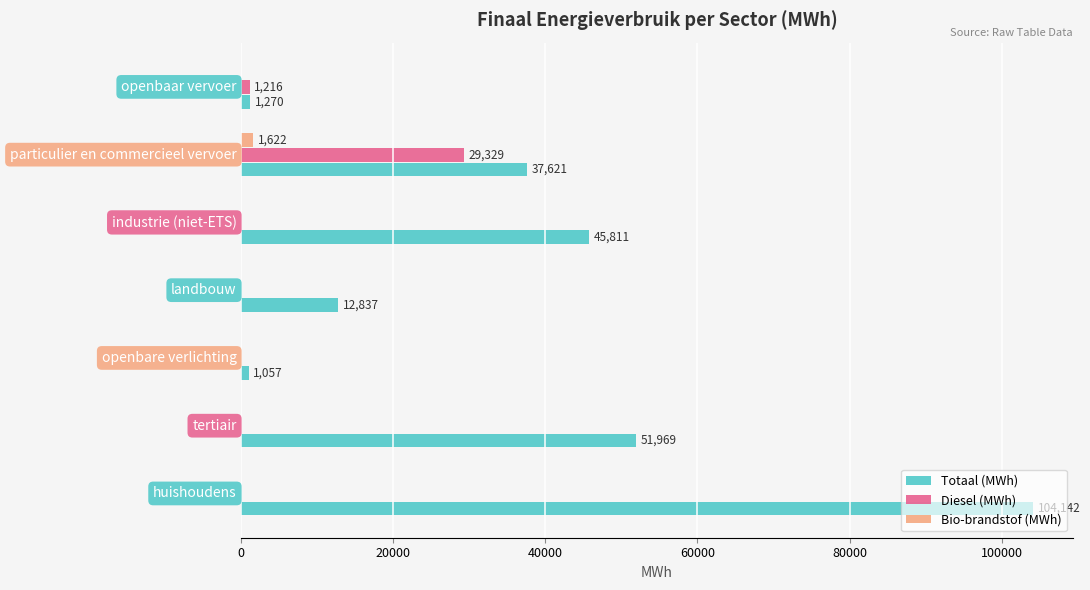

What is the sum of all Diesel (MWh) values?

30544.9